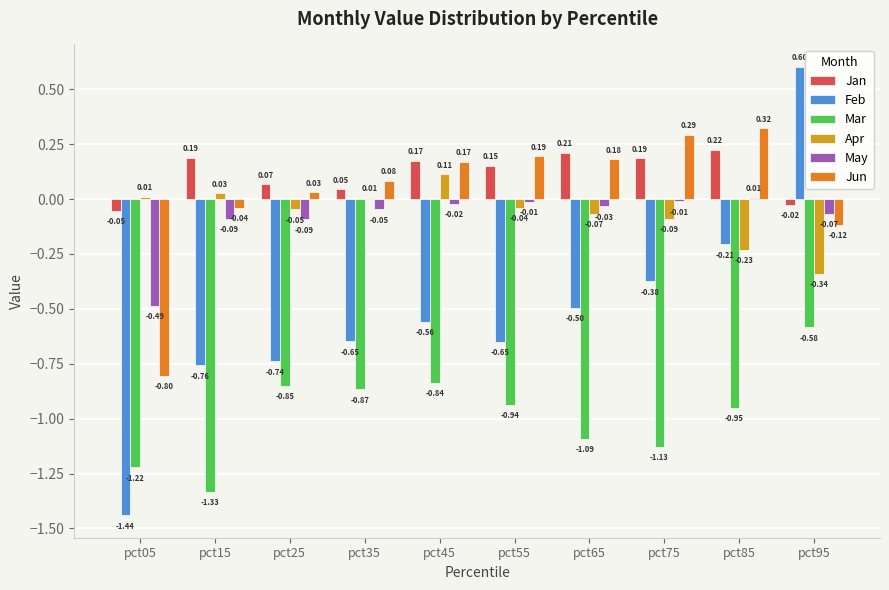

The value of Apr at pct05 is 0.0. True or false?

False